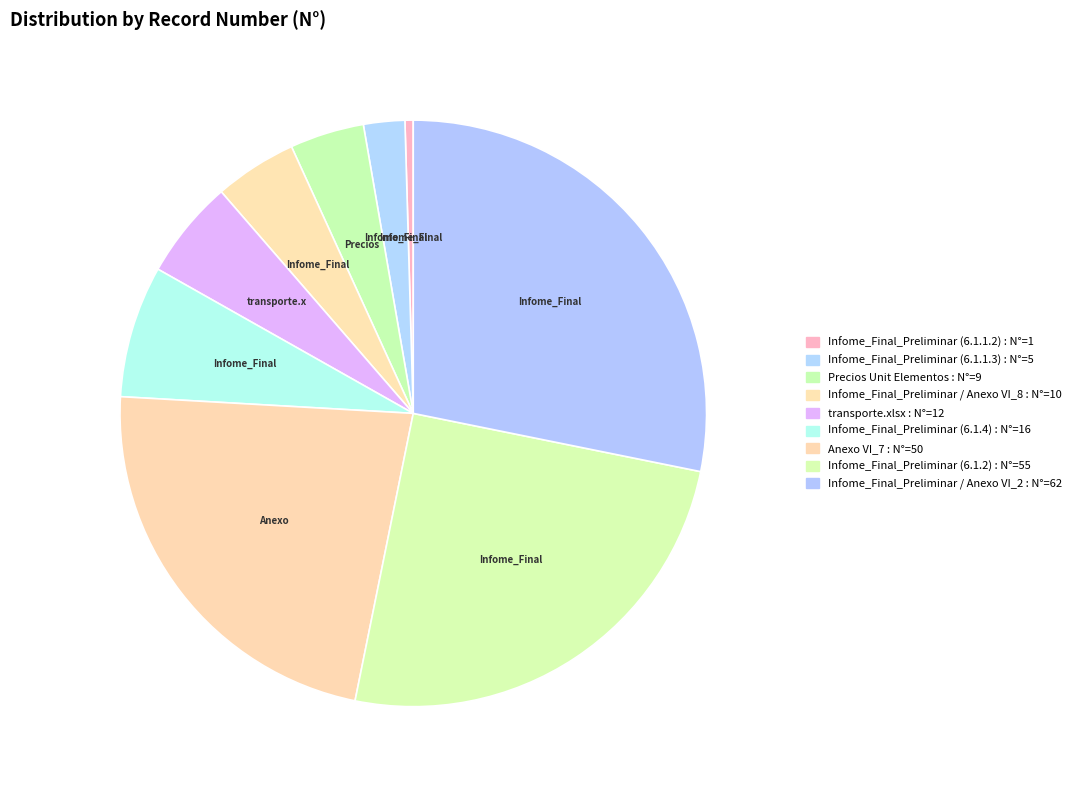

Rank the categories by value from lowest to highest.

Infome_Final_Preliminar (6.1.1.2), Infome_Final_Preliminar (6.1.1.3), Precios Unit Elementos, Infome_Final_Preliminar / Anexo VI_8, transporte.xlsx, Infome_Final_Preliminar (6.1.4), Anexo VI_7, Infome_Final_Preliminar (6.1.2), Infome_Final_Preliminar / Anexo VI_2